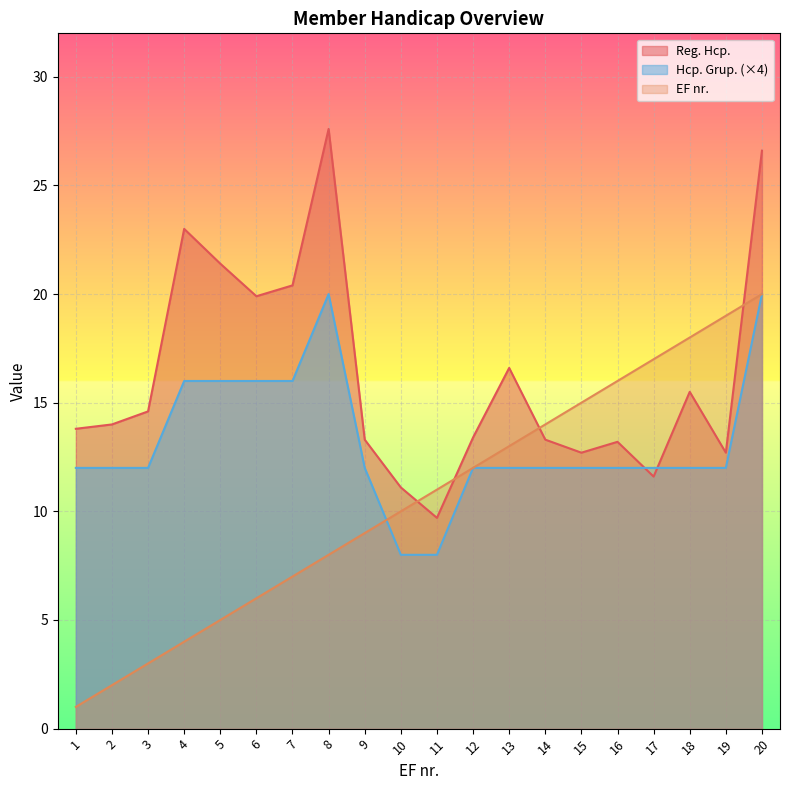

How many data points does each series have?

20